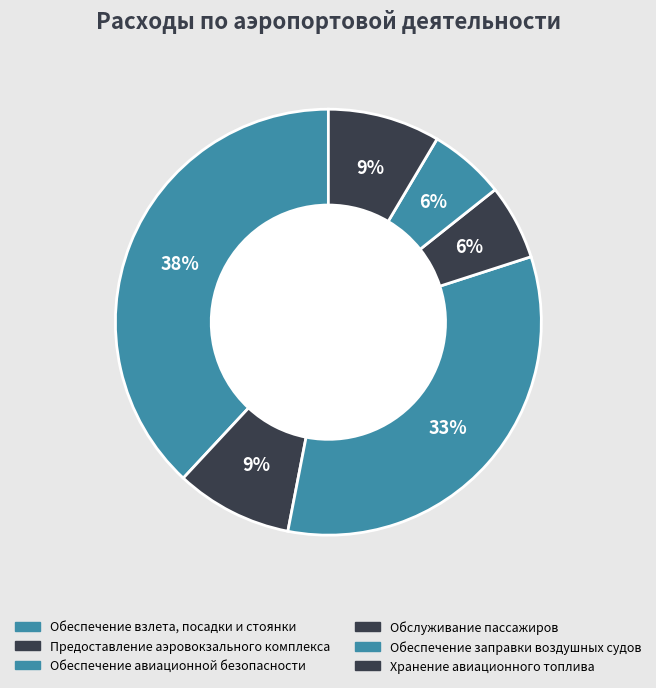

Count the number of slices in the pie.

6